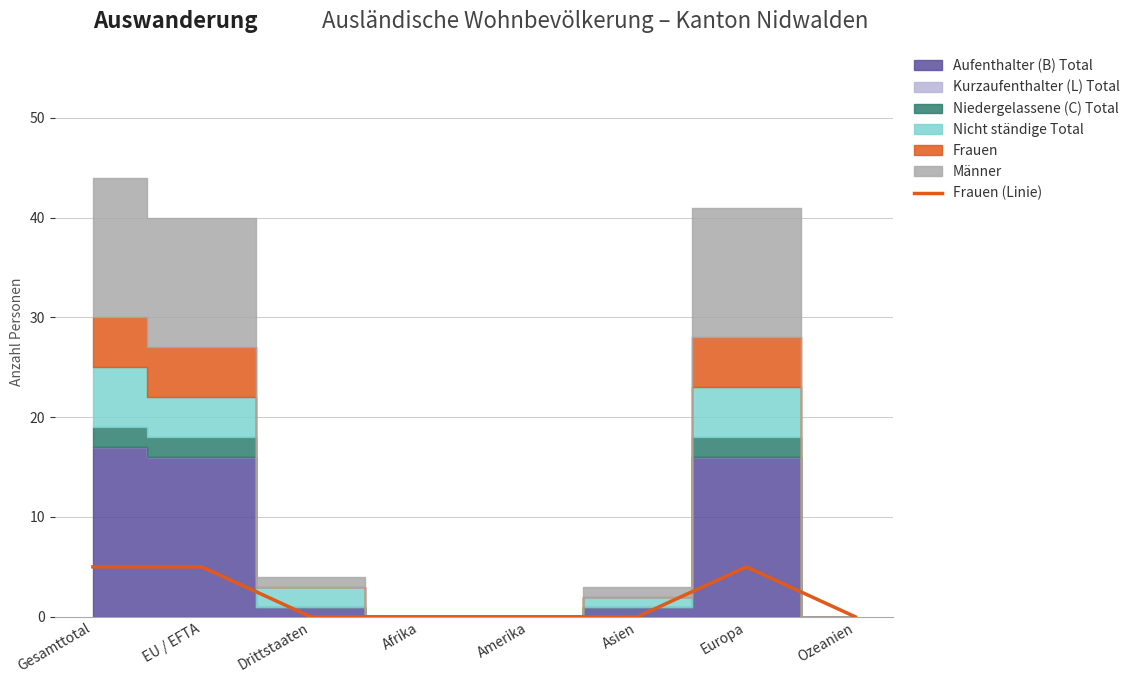

Reading right to left, list all the values displayed in this chart.

Ozeanien=0	Europa=5	Asien=0	Amerika=0	Afrika=0	Drittstaaten=0	EU / EFTA=5	Gesamttotal=5